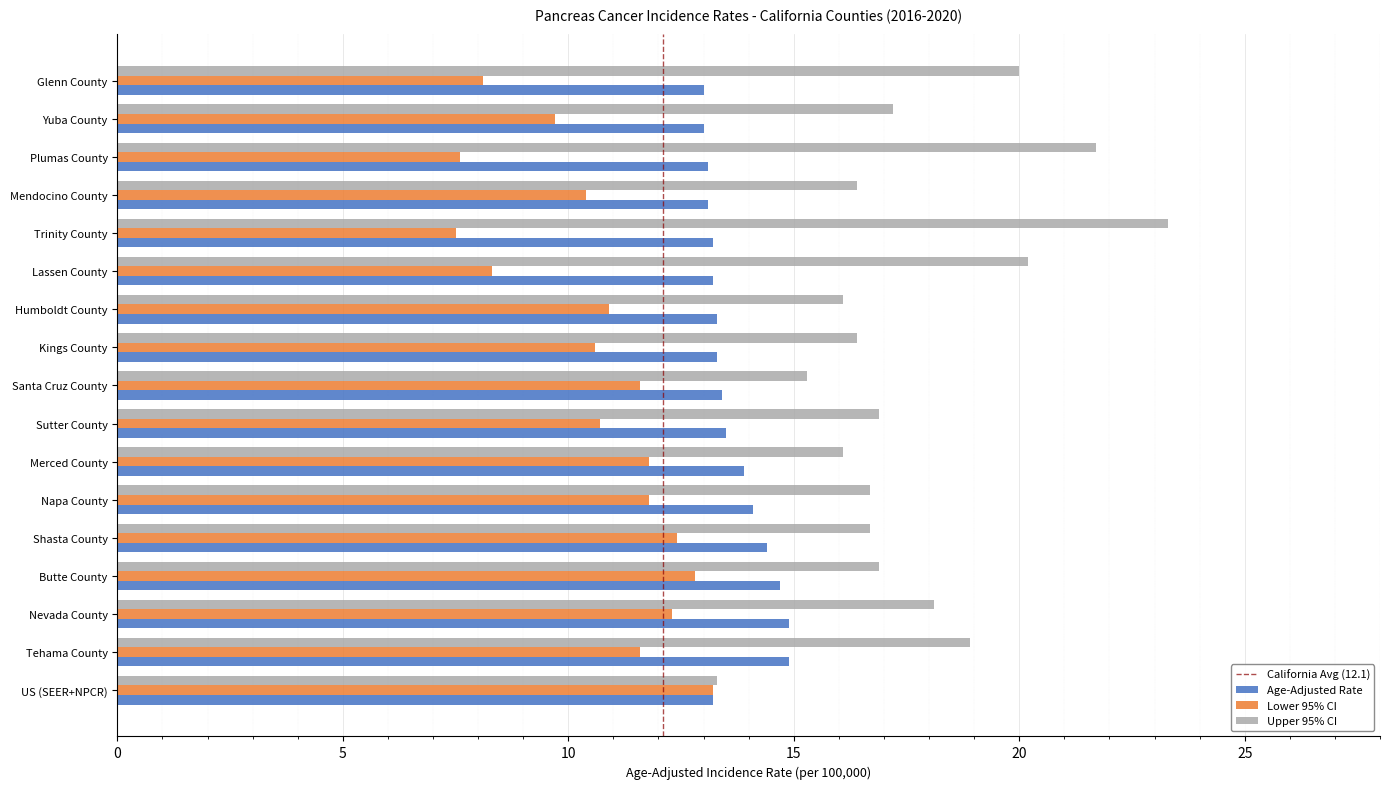

What is the minimum value shown in the chart?

7.5